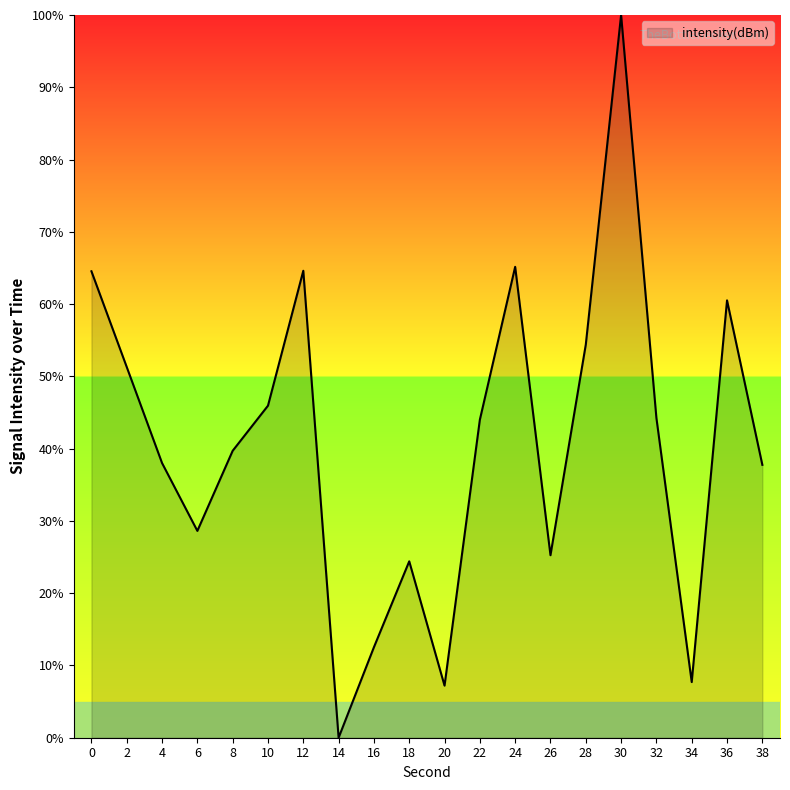

What is the change in value from 2 to 18?

-26.9